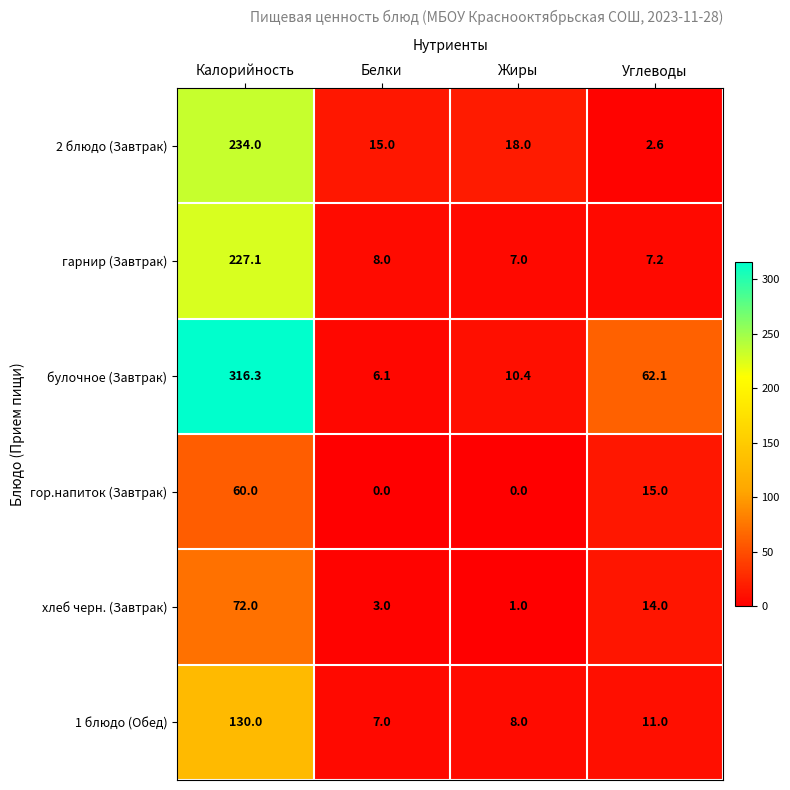

What is the difference between the highest and lowest values at Жиры?

18.0